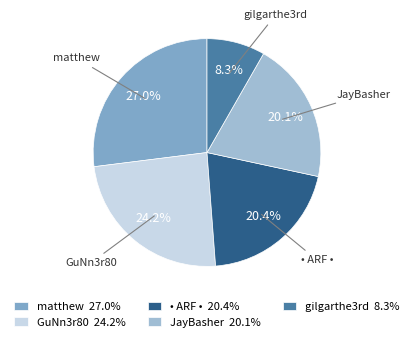

Which has a higher value, GuNn3r80 or matthew?

matthew